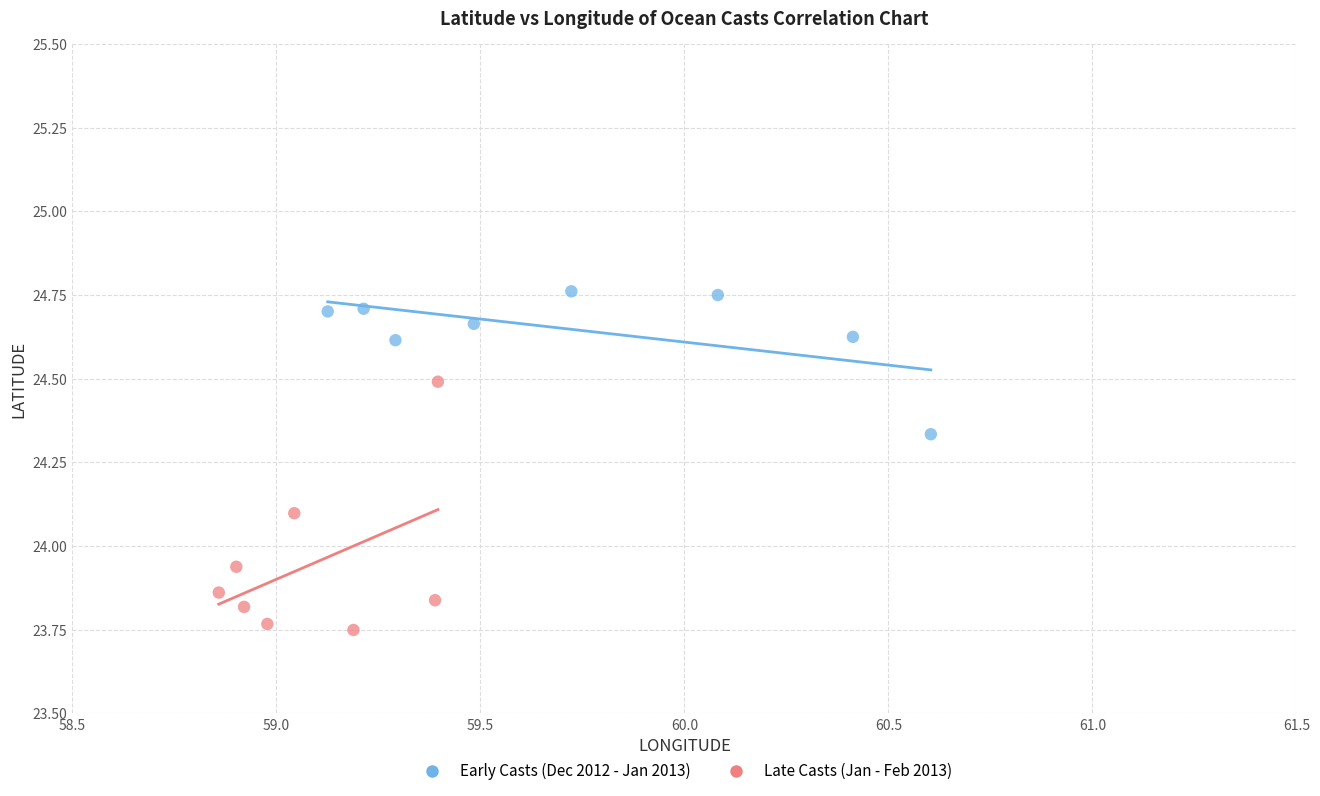

Which series contains the lowest Y value?

Late Casts (Jan - Feb 2013)